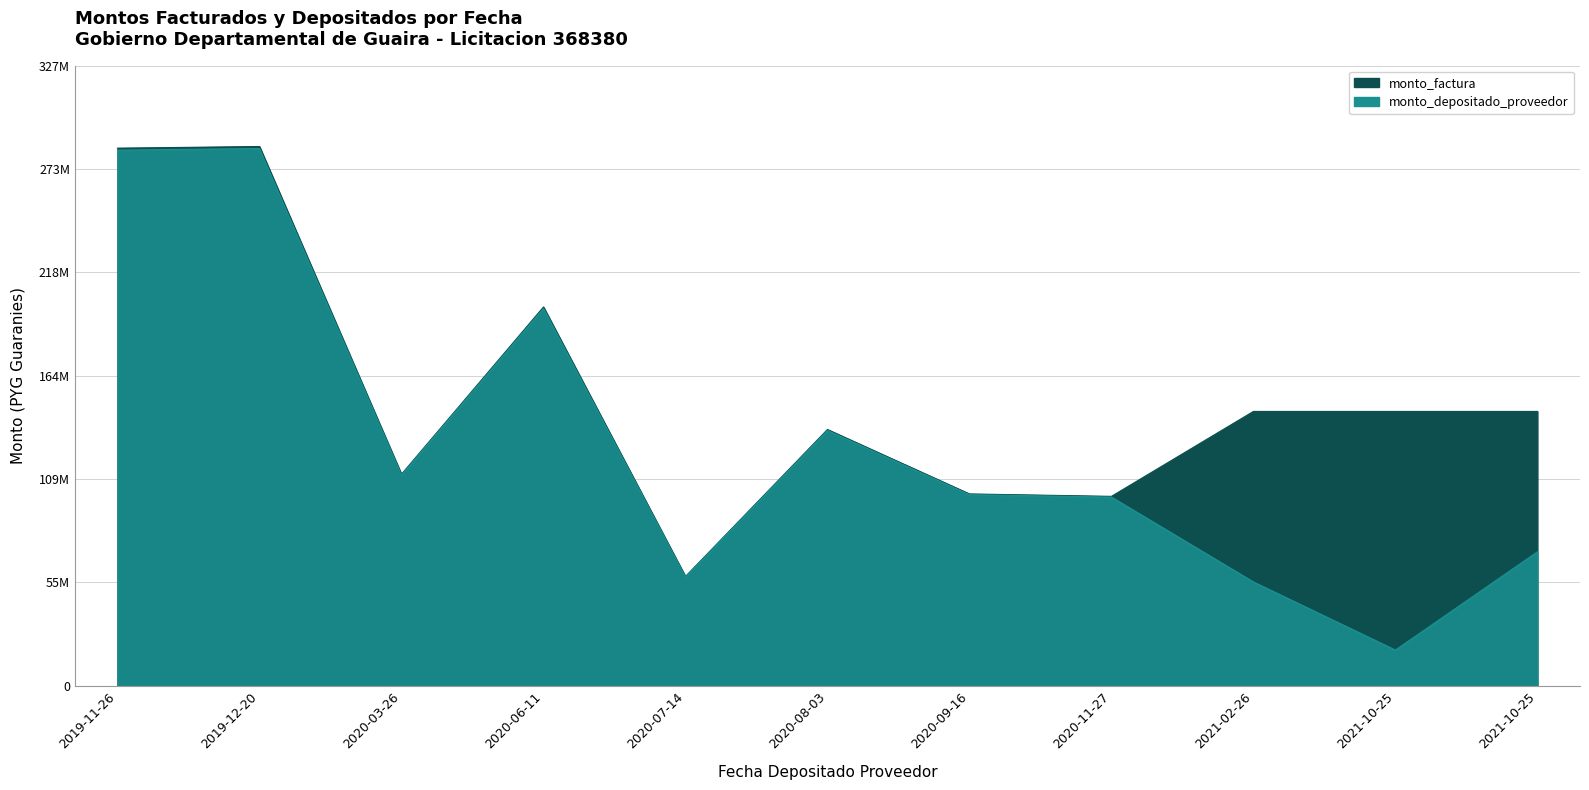

What is the difference between the highest and lowest values at 2020-07-14?

209725